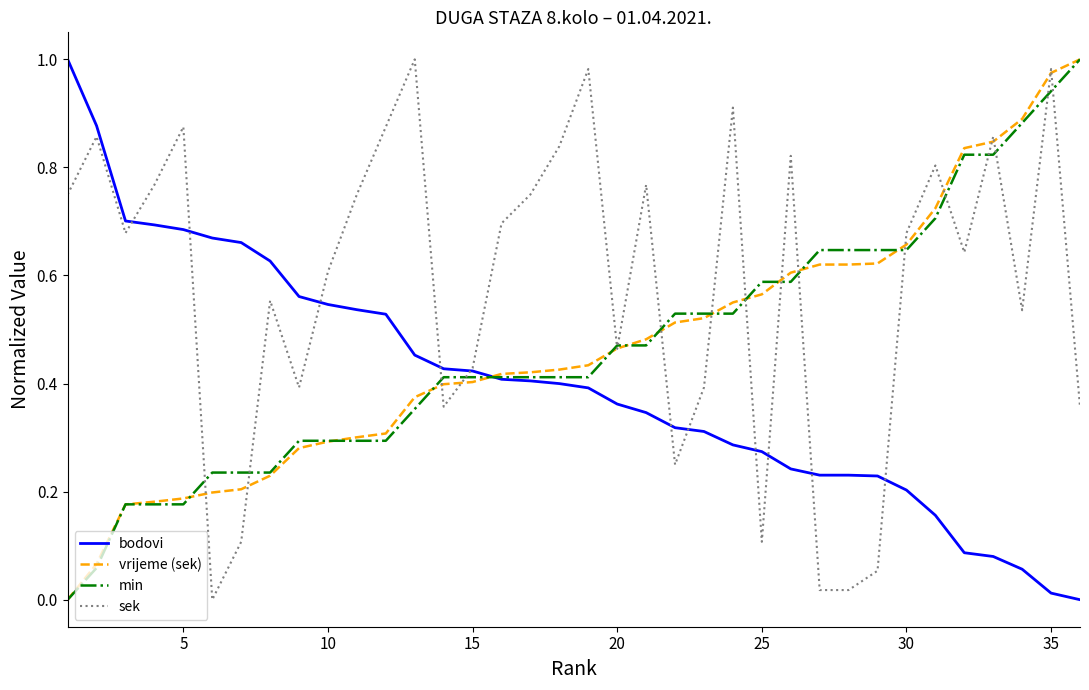

How many values in the min series exceed 0?

35